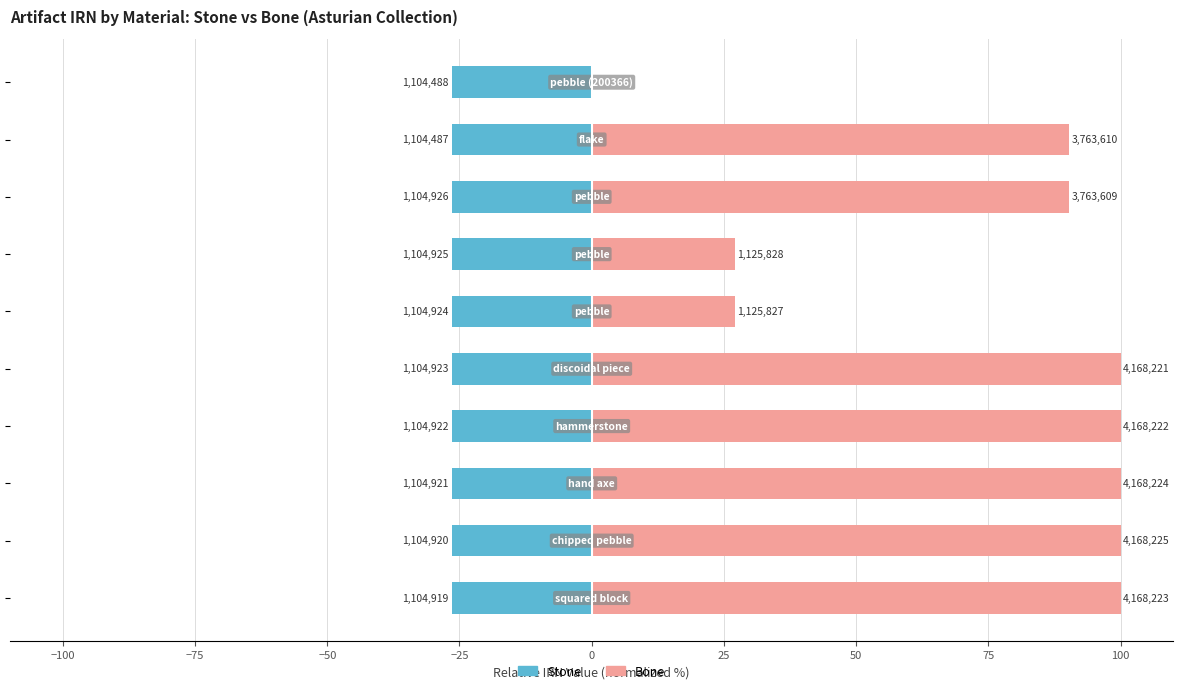

Reading left to right, what are all the values shown in this chart?

stone: −125=-26.5	−100=-26.5	−75=-26.5	−50=-26.5	−25=-26.5	0=-26.5	25=-26.5	50=-26.5	75=-26.5	100=-26.5
bone: −125=100.0	−100=100.0	−75=100.0	−50=100.0	−25=100.0	0=27.0	25=27.0	50=90.3	75=90.3	100=0.0